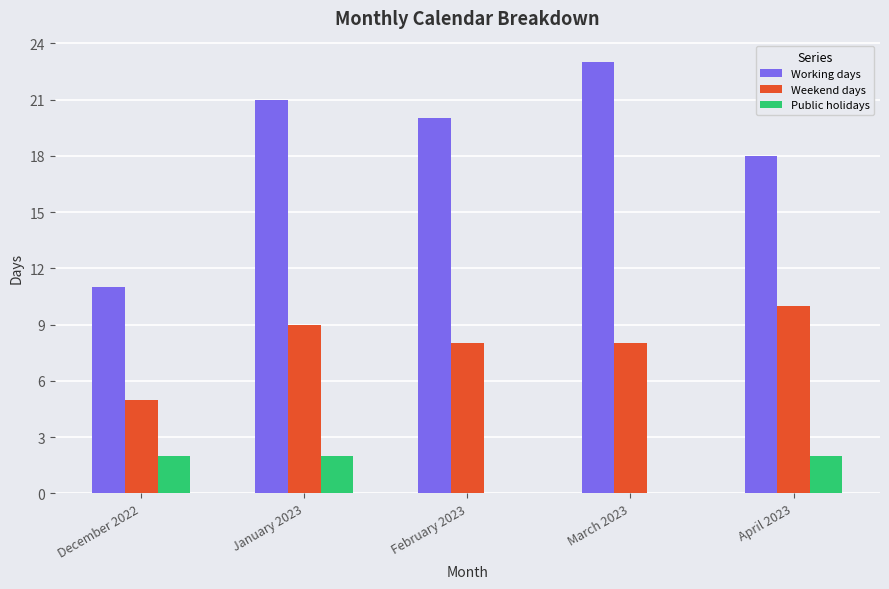

True or false: Working days has a value of 20 at February 2023.

True